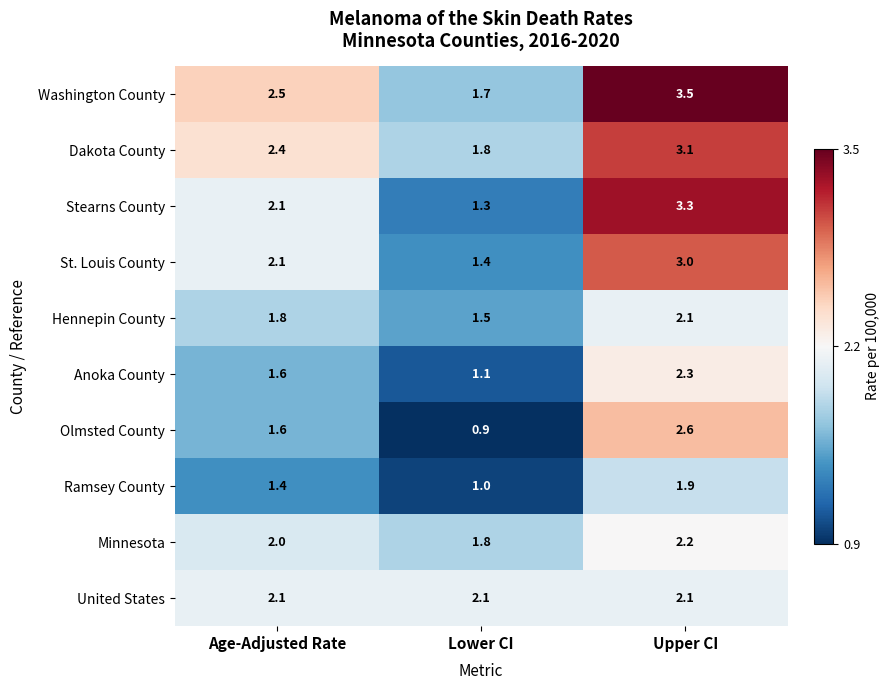

Which series has the largest range (max minus min)?

Stearns County